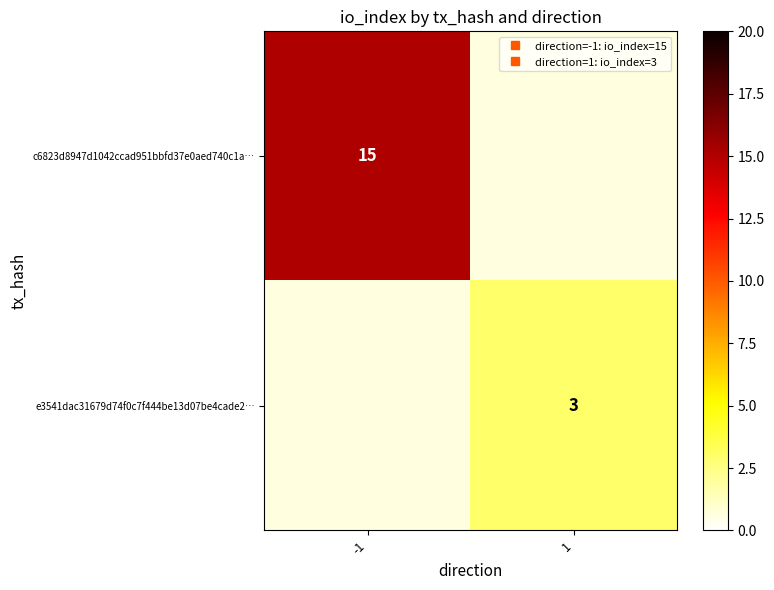

How many distinct data groups are displayed?

2